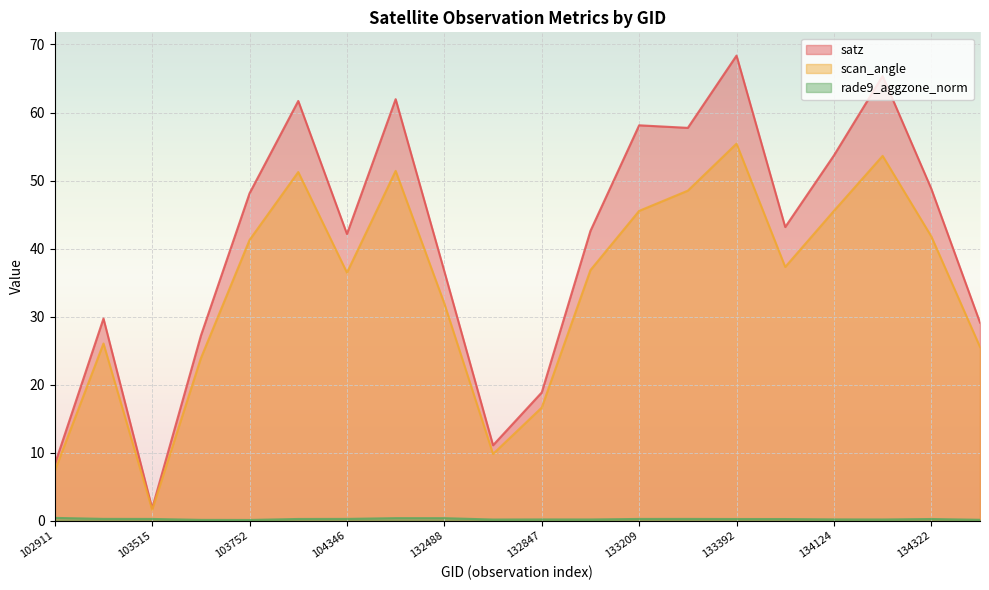

True or false: rade9_aggzone_norm has a value of 0.4 at 133404.

False